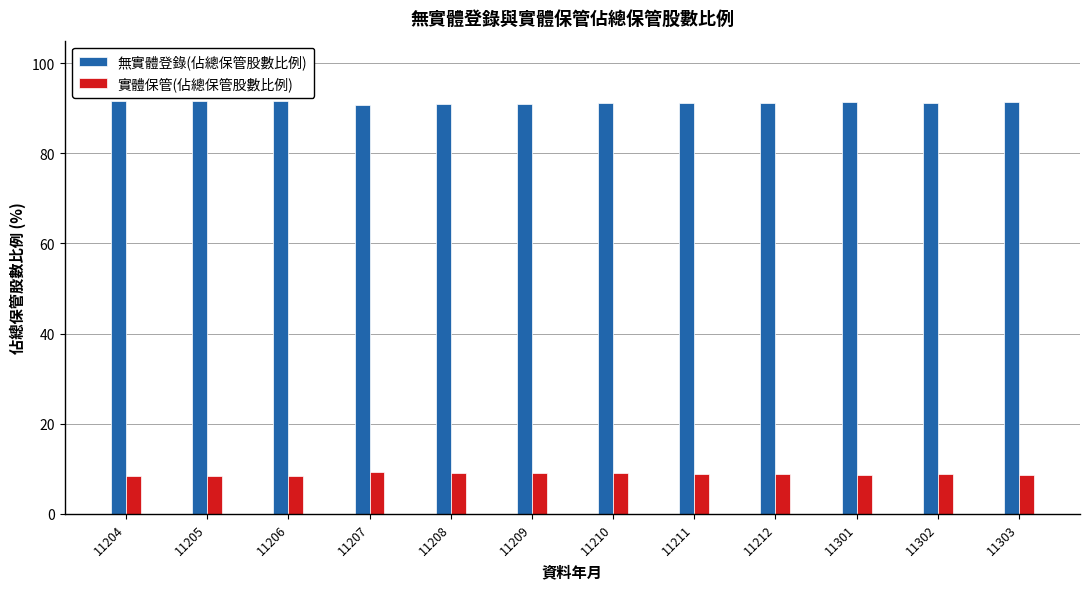

What is the highest value of the 實體保管(佔總保管股數比例) series?

9.2